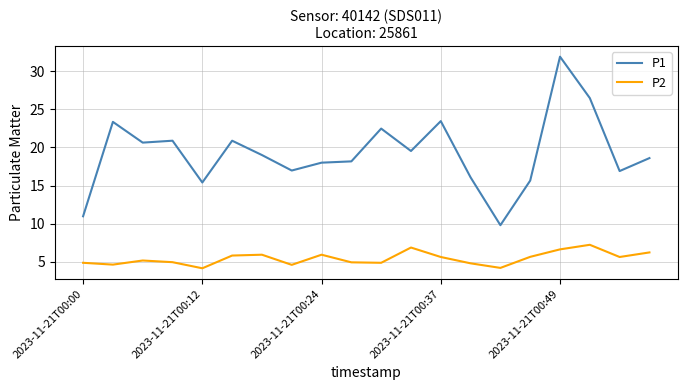

What is the average value of the P2 series?

5.4